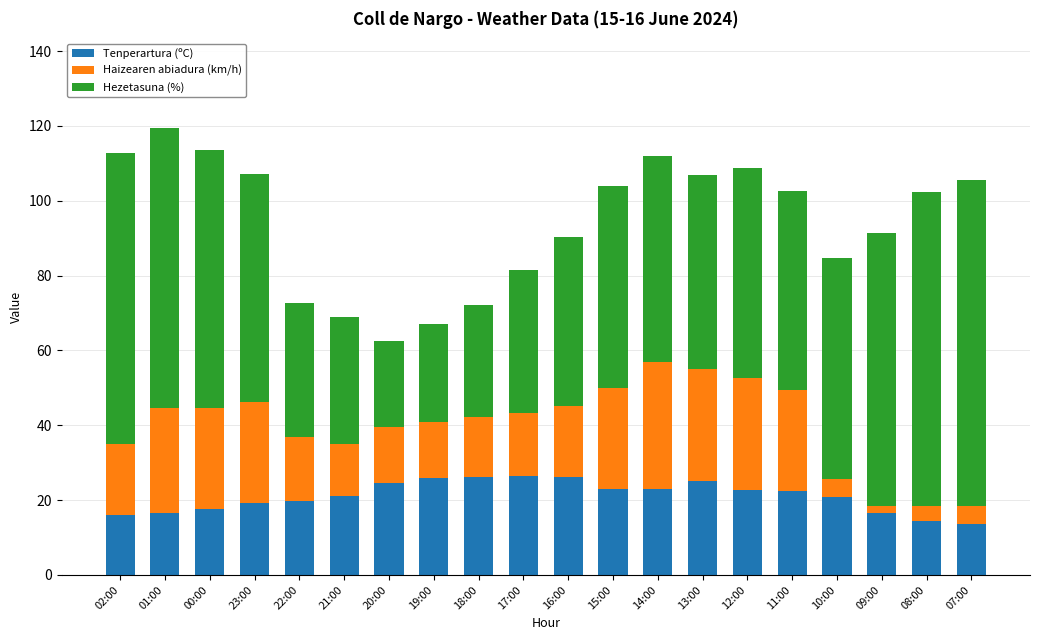

True or false: Tenperartura (ºC) has a value of 12.2 at 10:00.

False